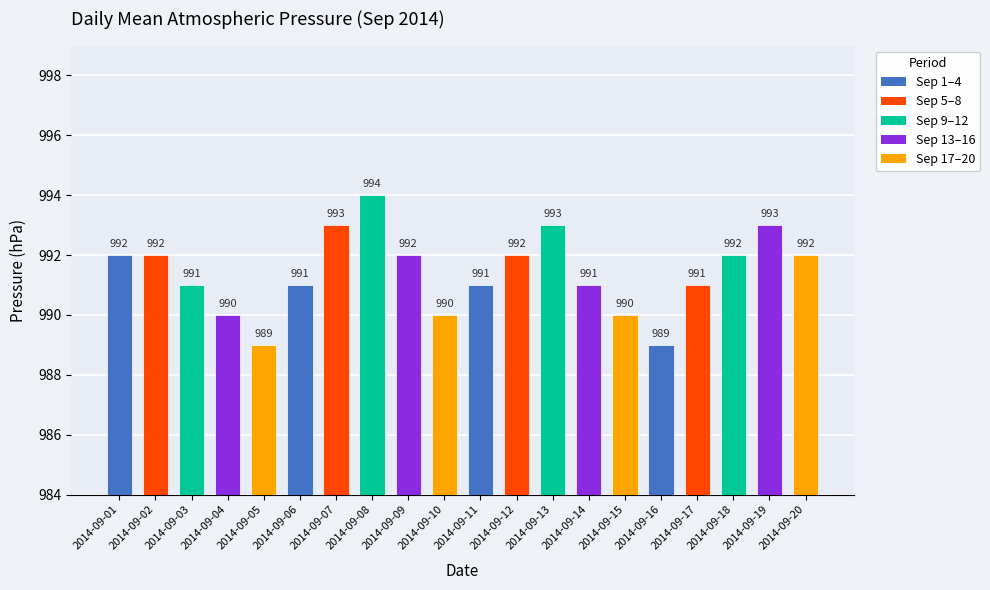

What is the smallest value displayed?

989